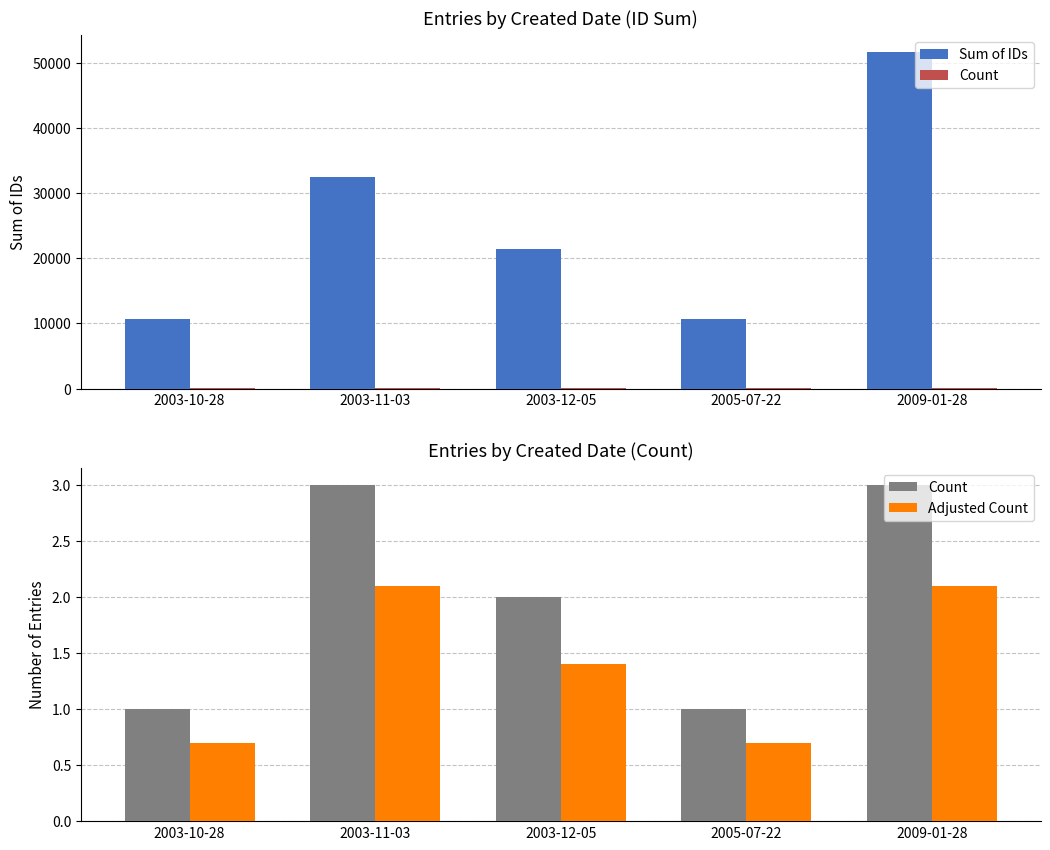

Reading left to right, list all the values displayed in this chart.

Sum of IDs: 10722.0	32455.0	21481.0	10710.0	51669.0
Count: 1.0	3.0	2.0	1.0	3.0
Adjusted Count: 0.7	2.1	1.4	0.7	2.1